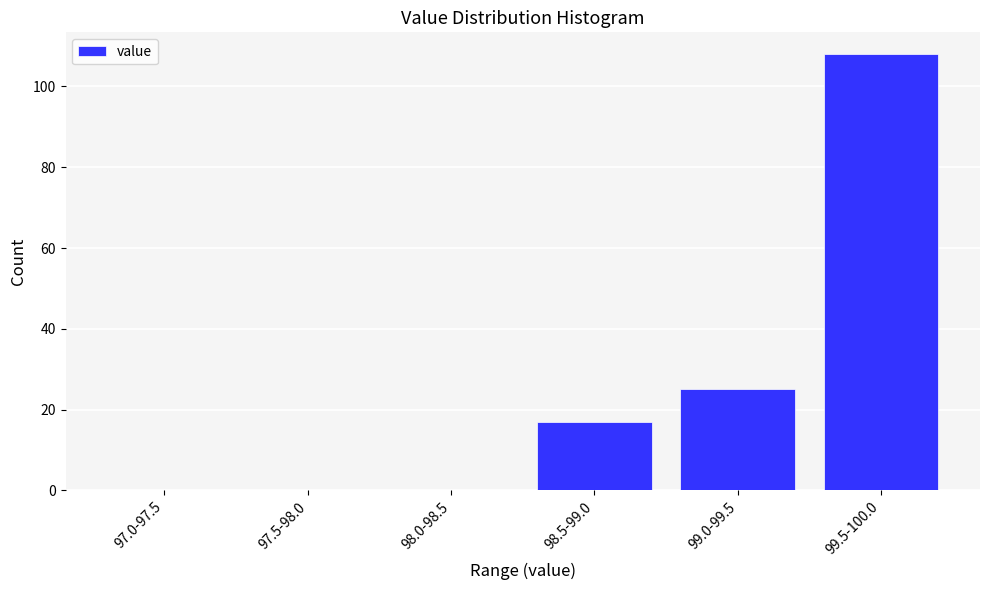

Where is the data nearest to the value 54?

99.0-99.5